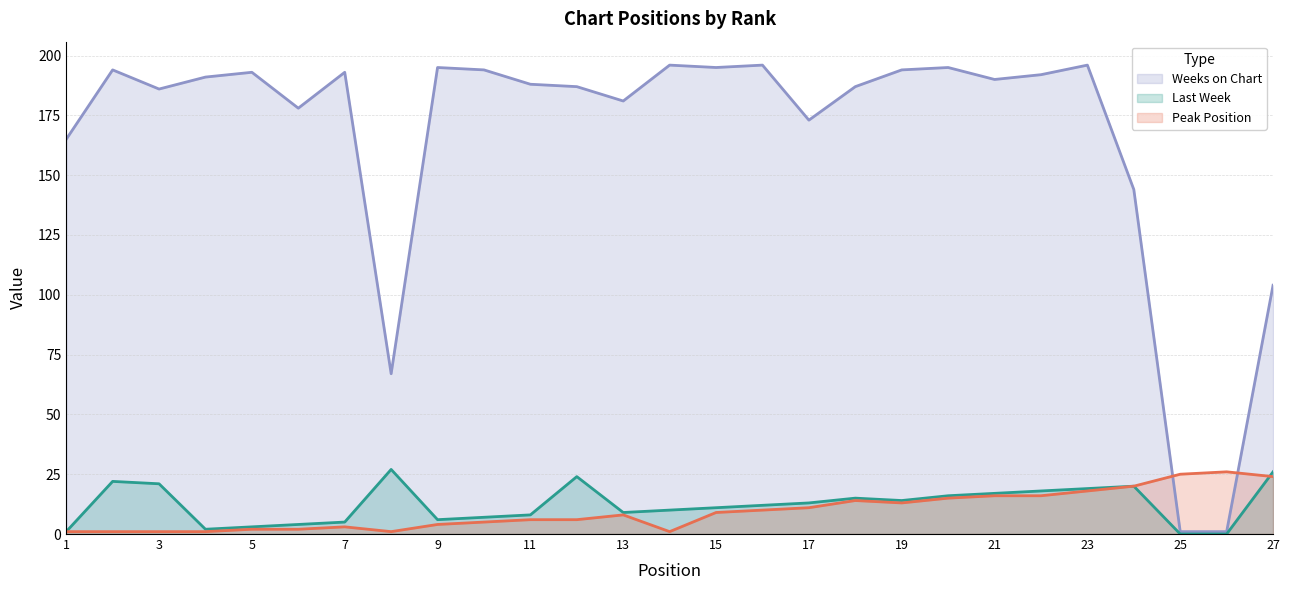

What is the sum of all Peak Position values?

259